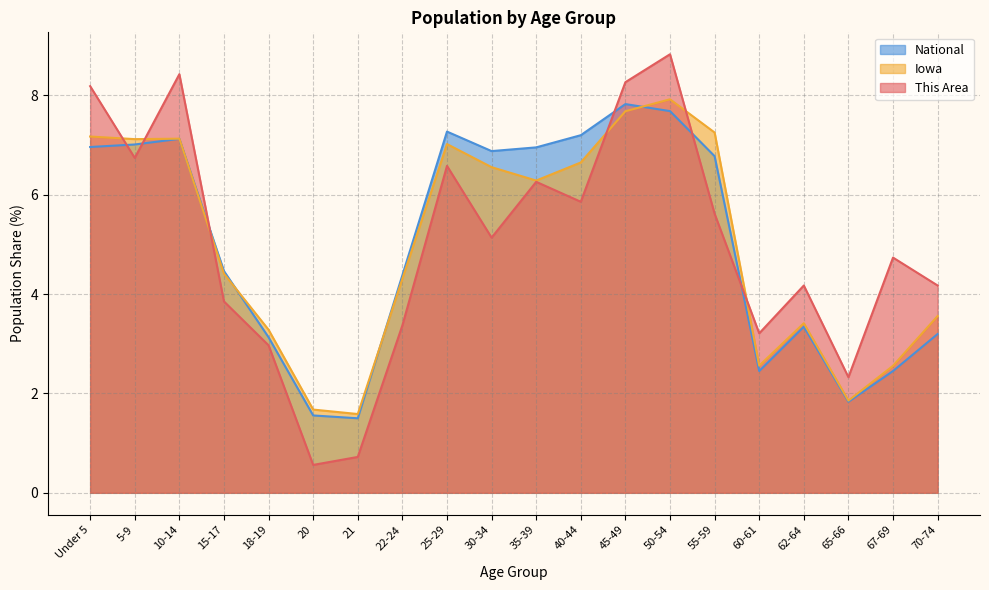

What is the difference between the highest and lowest values at 20?

1.1